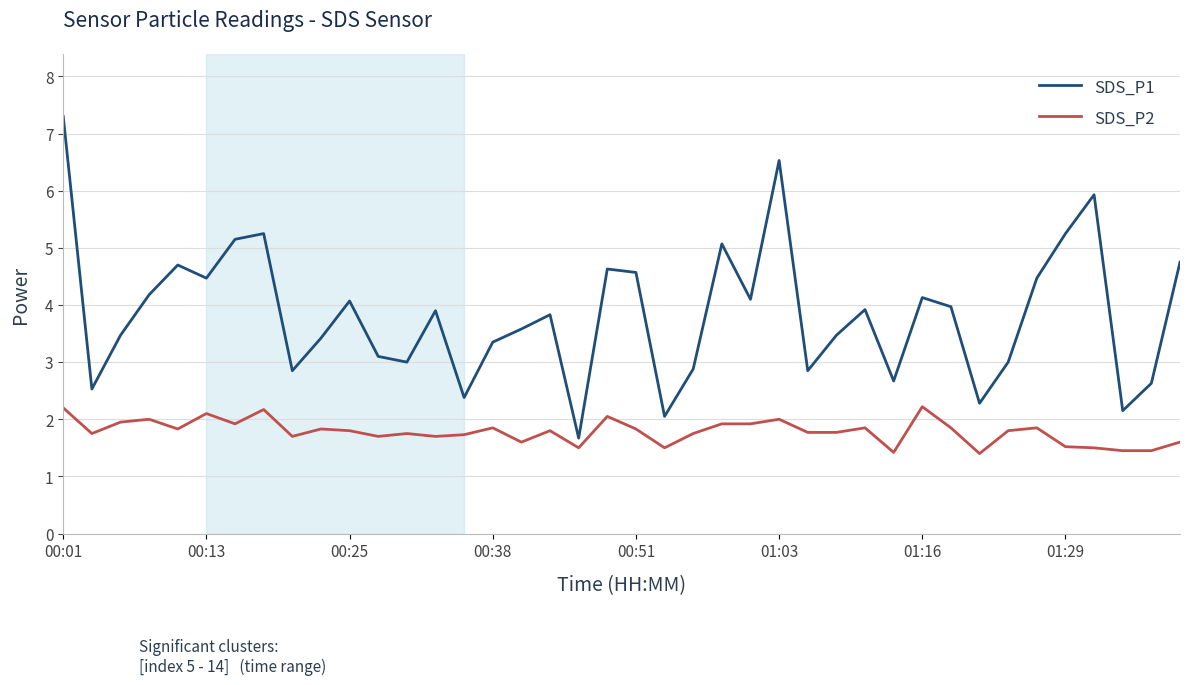

True or false: SDS_P2 and SDS_P1 cross at least once.

False